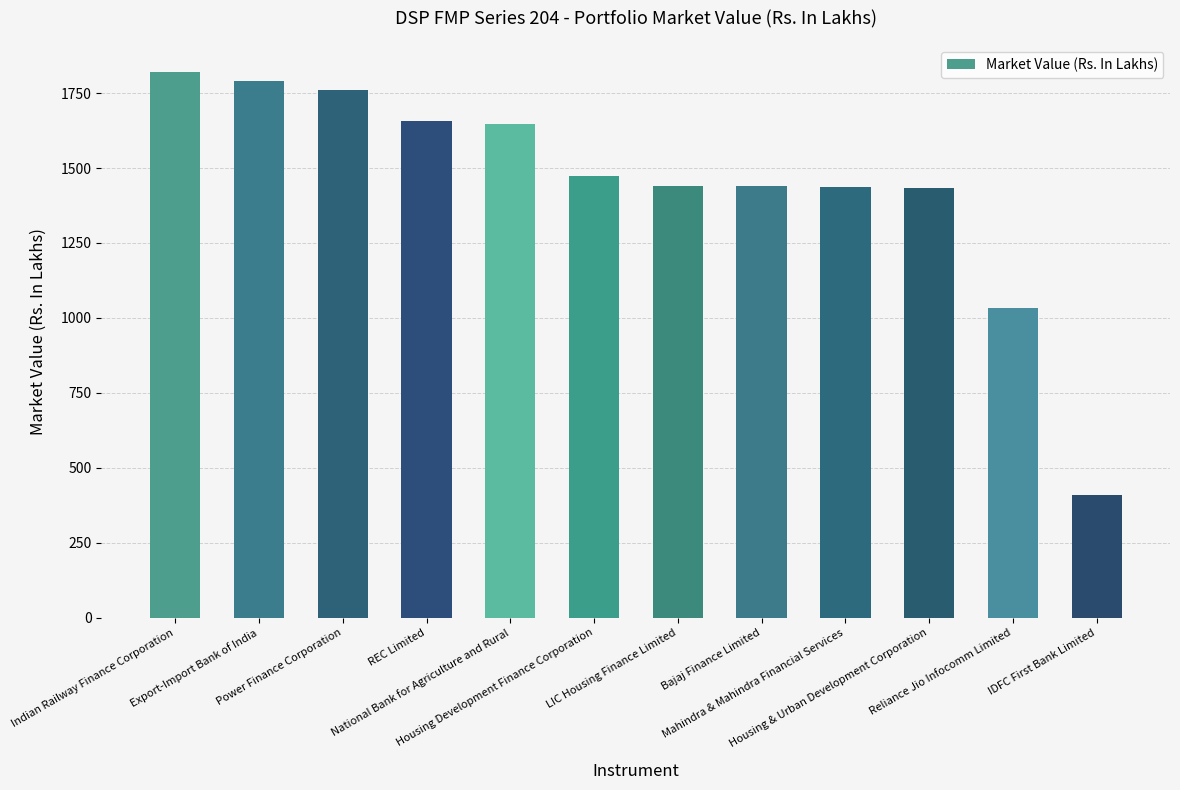

What position from the right is IDFC First Bank Limited?

1